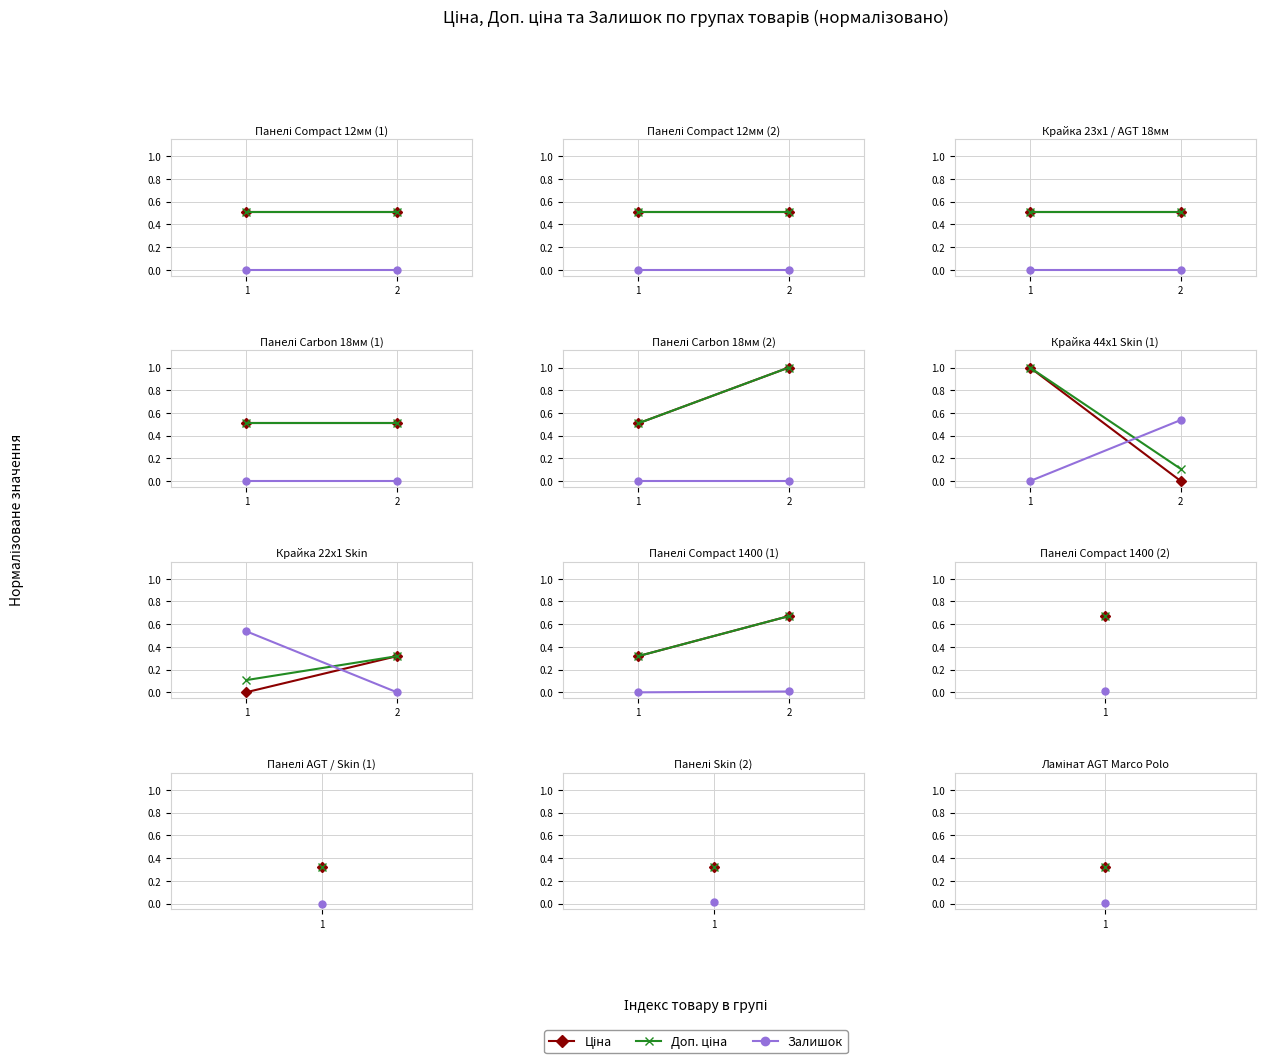

Where is Доп. ціна nearest to the value 0?

1